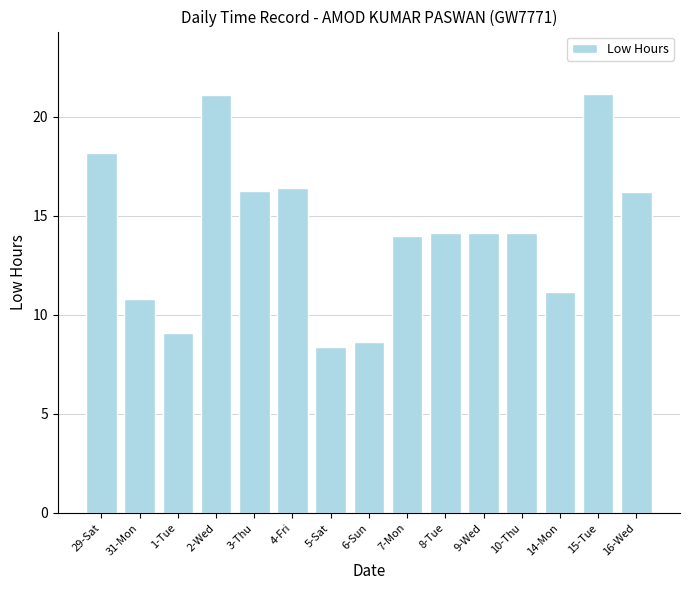

What is the greatest value displayed?

21.1